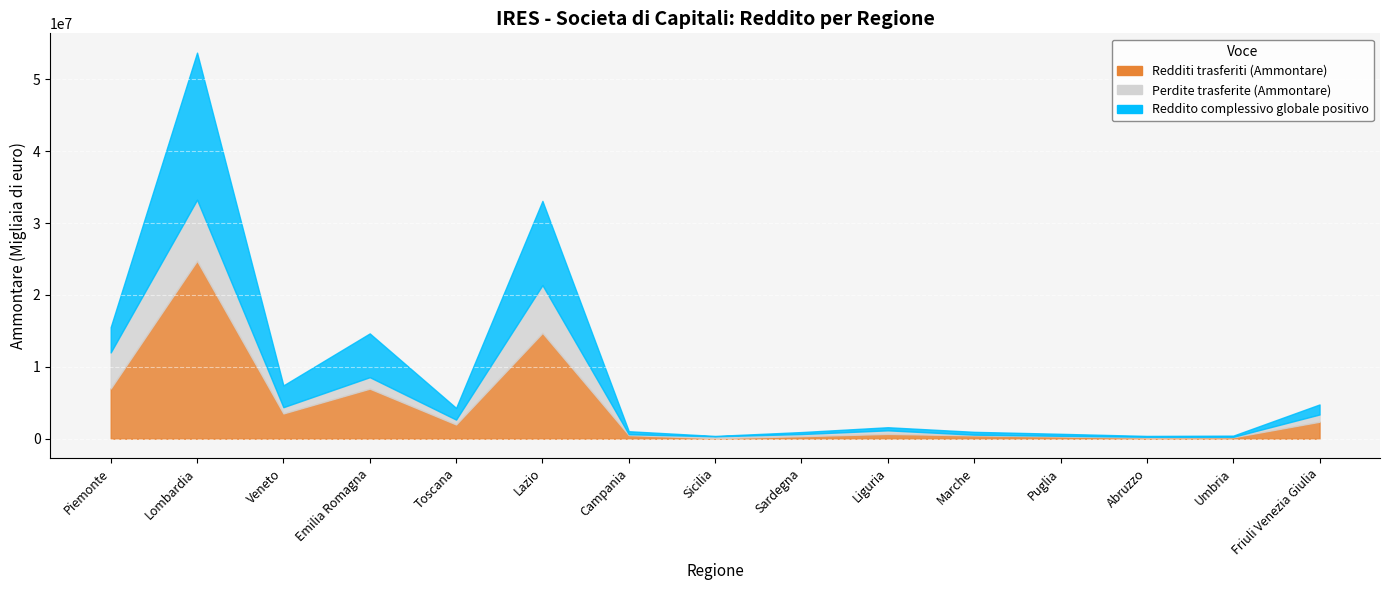

Where is the first local maximum for Redditi trasferiti (Ammontare)?

Lombardia